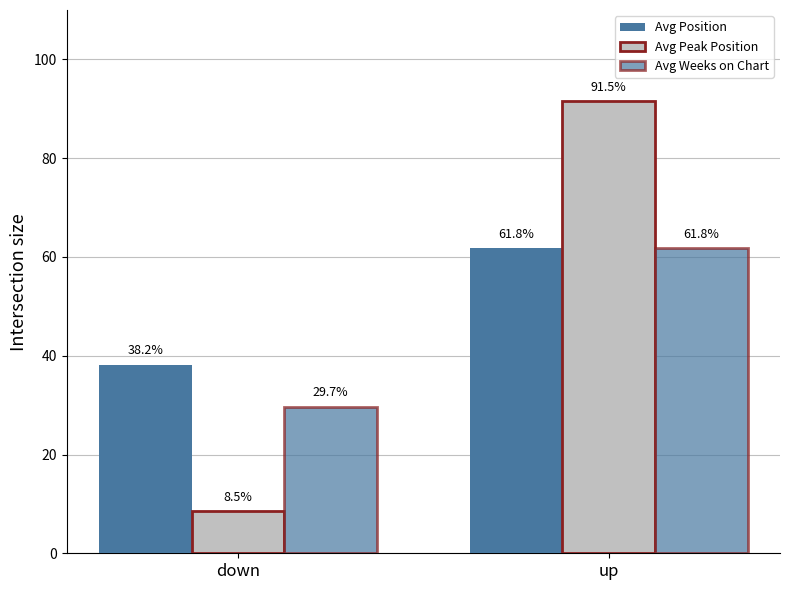

How many data points does each series have?

2